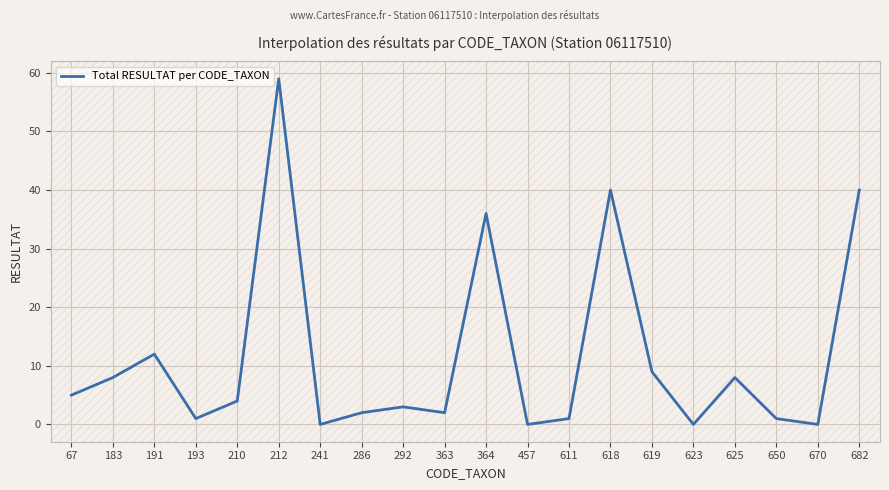

What is the difference between the second highest and second lowest values?

40